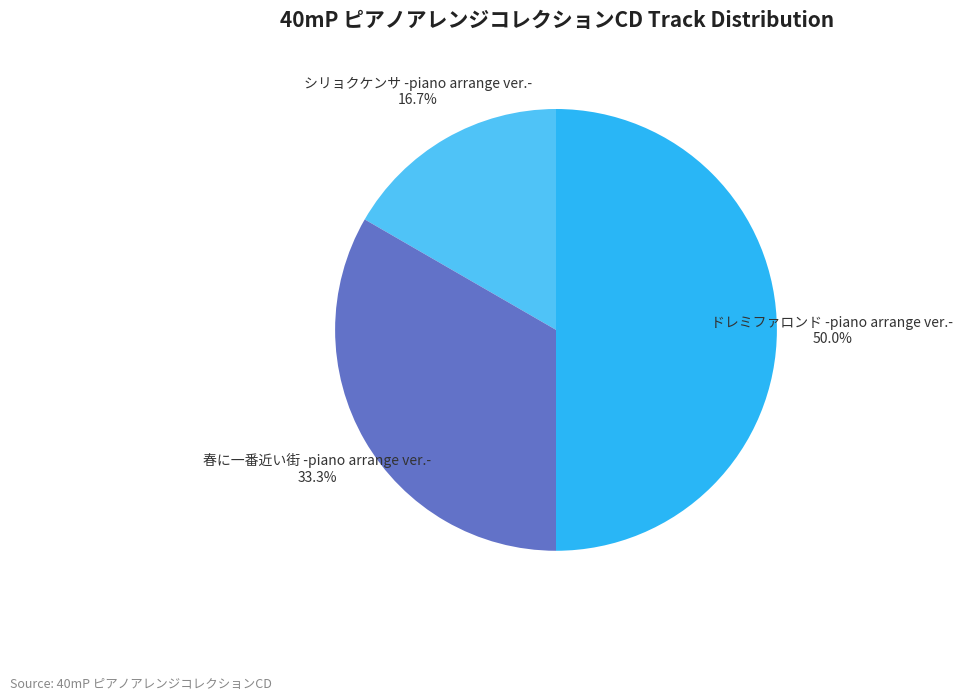

Which category has the biggest portion of the pie?

ドレミファロンド -piano arrange ver.-